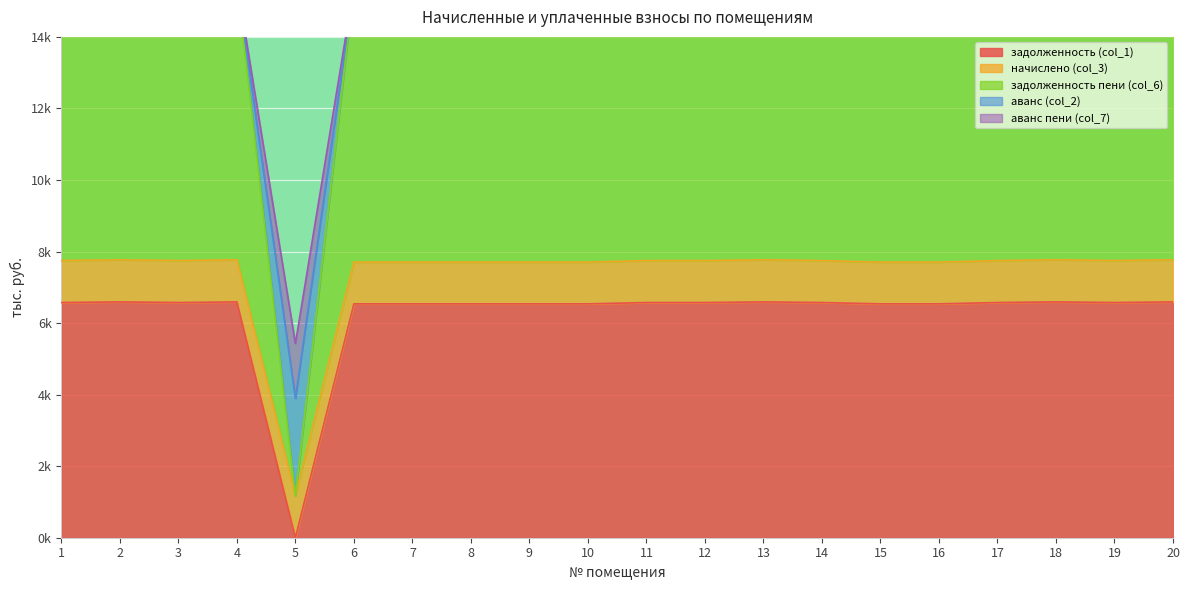

Which series changed the most between 13 and 16?

задолженность пени (col_6)